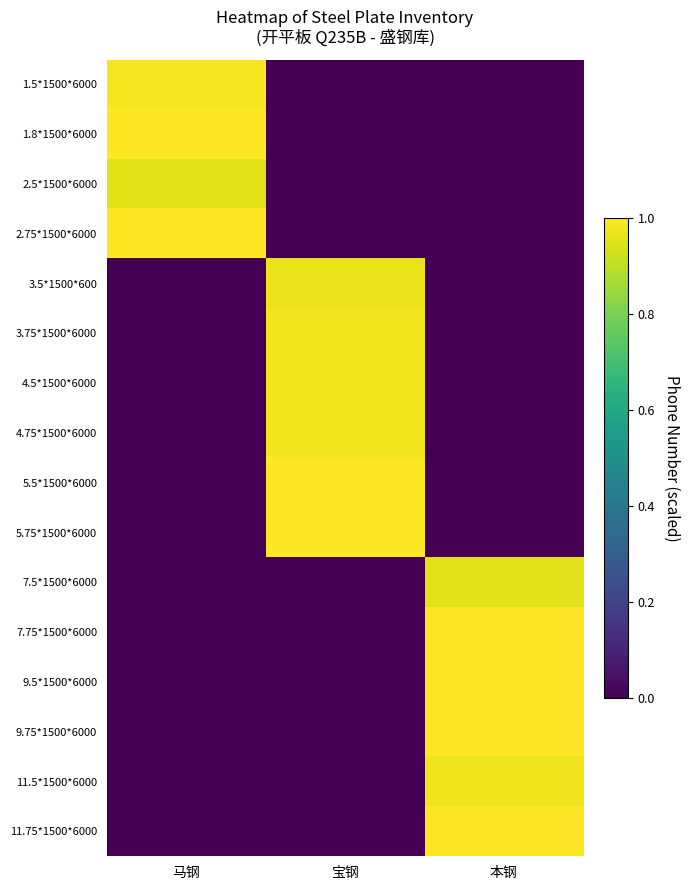

At which category is the sum across all series the highest?

本钢